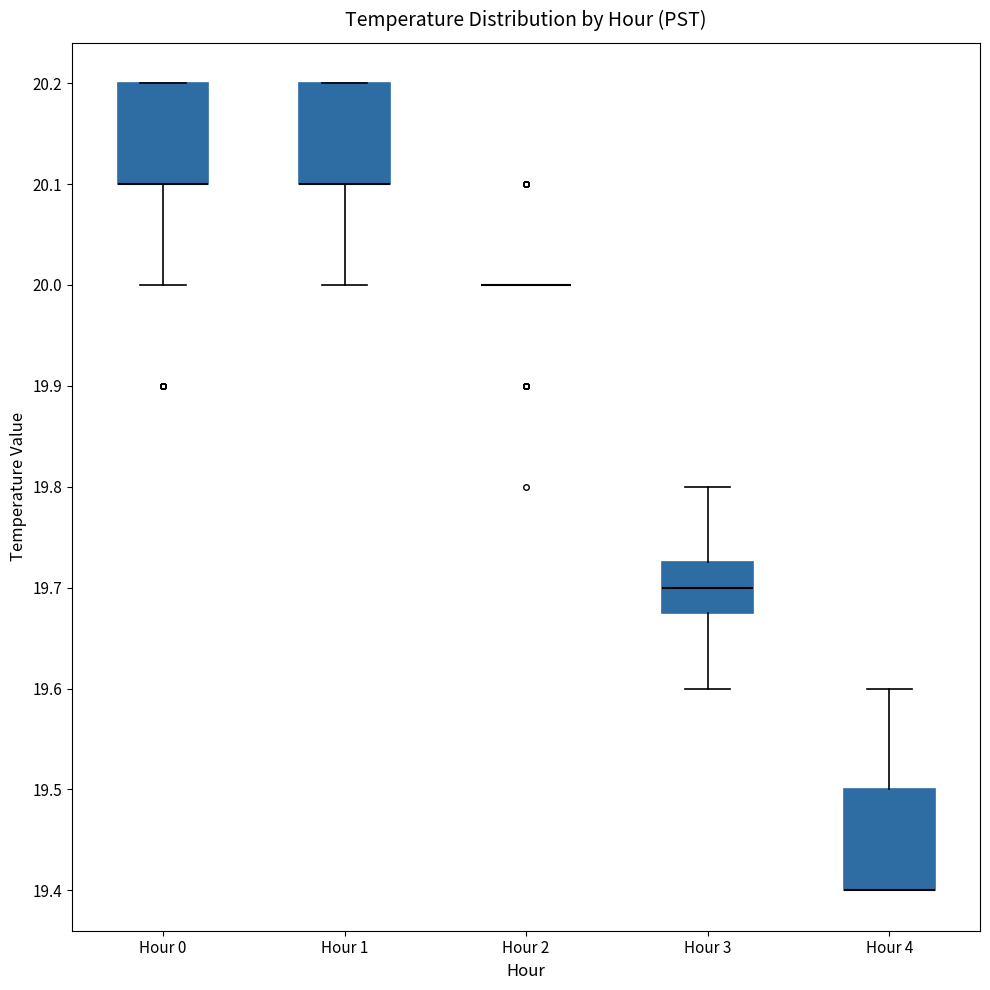

Reading left to right, transcribe this box plot: for each box, give where its median line is, the range the box spans, and where its two whiskers end, as read against the y-axis. The values are not printed on the chart, so give them approximately, as read against the axis.

Hour 0: median 20.10 (drawn on the box's lower edge), box 20.10 to 20.20, whiskers 20.00 to 20.20
Hour 1: median 20.10 (drawn on the box's lower edge), box 20.10 to 20.20, whiskers 20.00 to 20.20
Hour 2: box collapsed to a line at 20.00, whiskers 20.00 to 20.00
Hour 3: median 19.70, box 19.68 to 19.73, whiskers 19.60 to 19.80
Hour 4: median 19.40 (drawn on the box's lower edge), box 19.40 to 19.50, whiskers 19.40 to 19.60